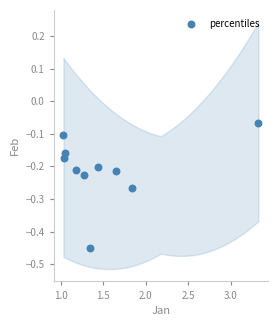

What is the range of X values (max minus min)?

2.3